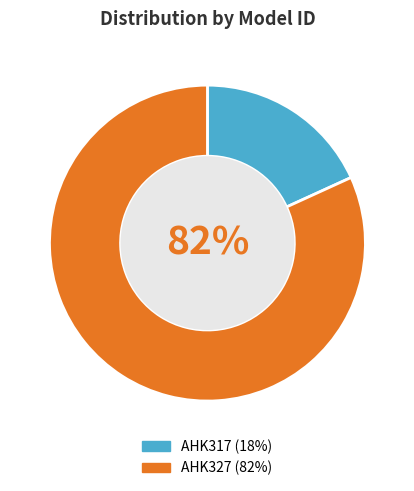

Which category has the biggest portion of the pie?

AHK327